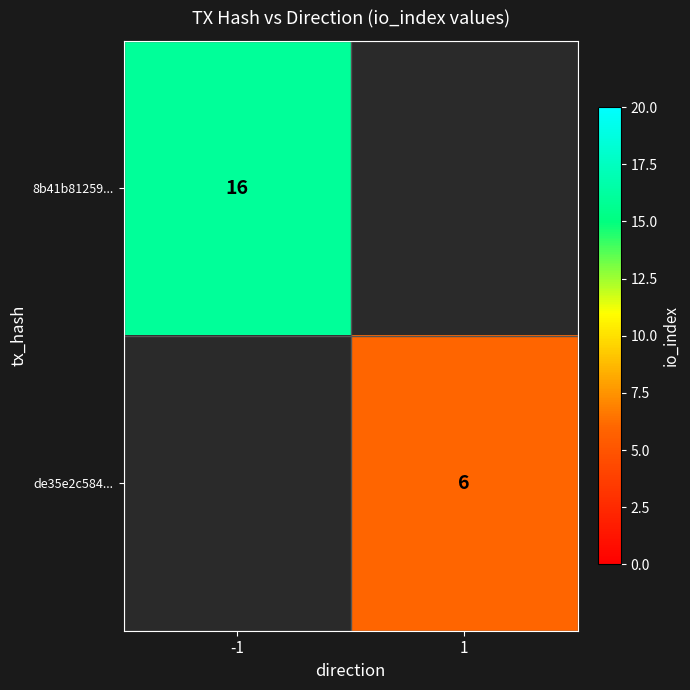

The value of de35e2c584... at 1 is 10. True or false?

False